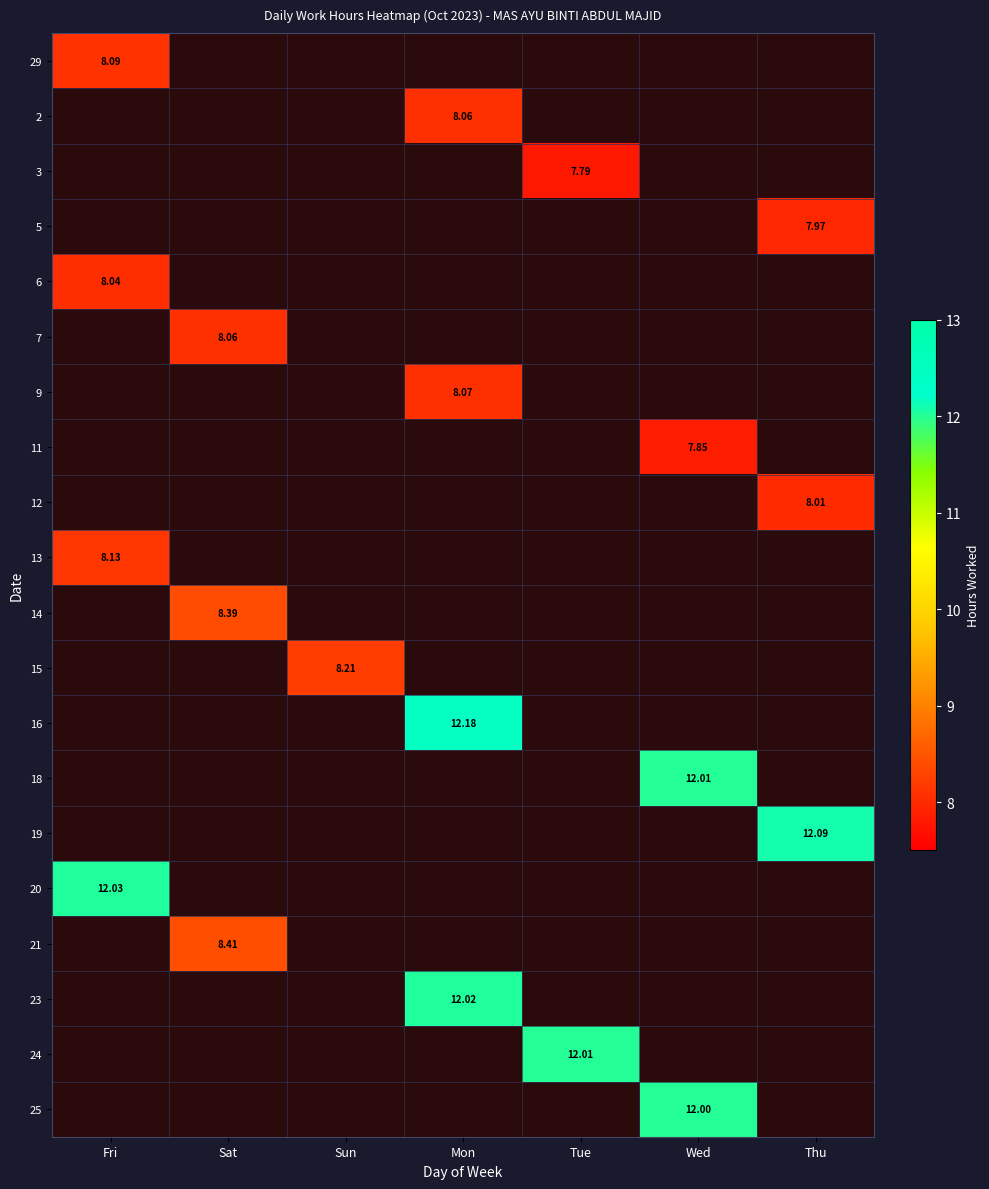

At how many categories does at least one series exceed 3?

7